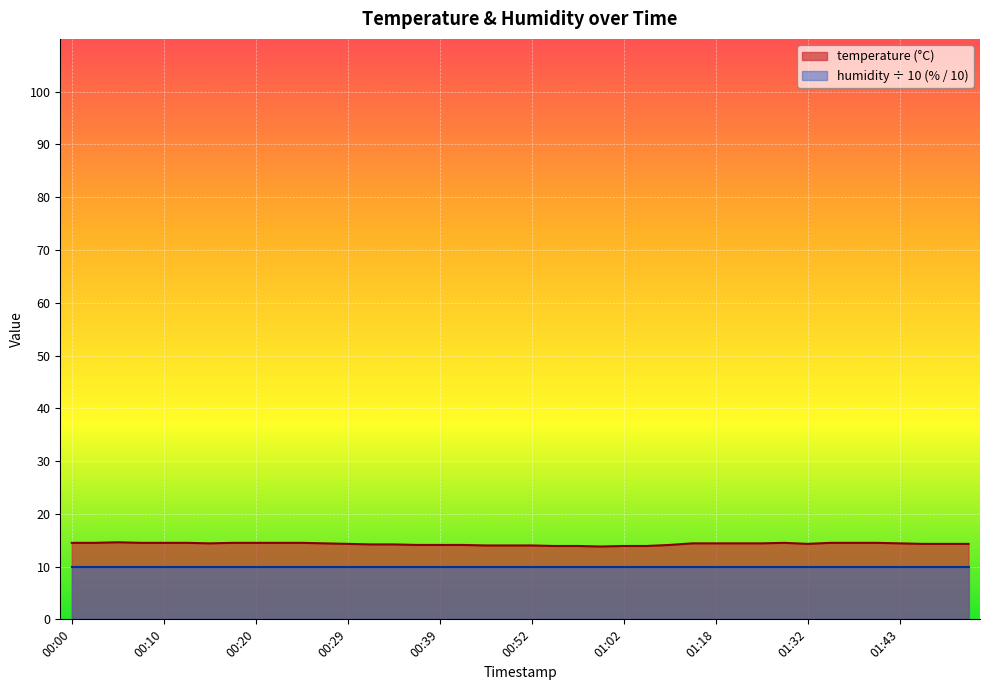

Rank the categories by value from lowest to highest.

00:59, 00:54, 00:57, 01:02, 01:04, 00:47, 00:49, 00:52, 00:37, 00:39, 00:42, 01:13, 00:32, 00:34, 00:29, 01:32, 01:45, 01:47, 01:50, 00:15, 00:27, 01:16, 01:18, 01:21, 01:24, 01:43, 00:00, 00:03, 00:08, 00:10, 00:12, 00:17, 00:20, 00:22, 00:25, 01:27, 01:35, 01:37, 01:40, 00:05